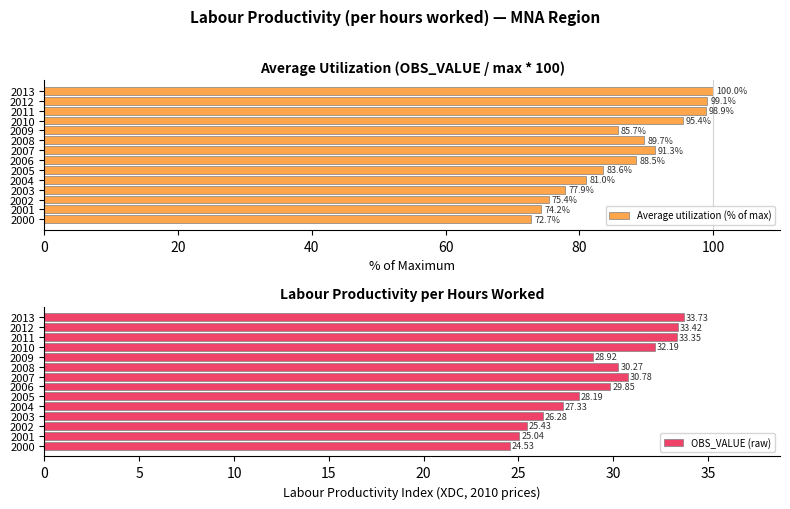

What is the sum of the Average utilization (% of max) values at 2003 and 2008?

167.6